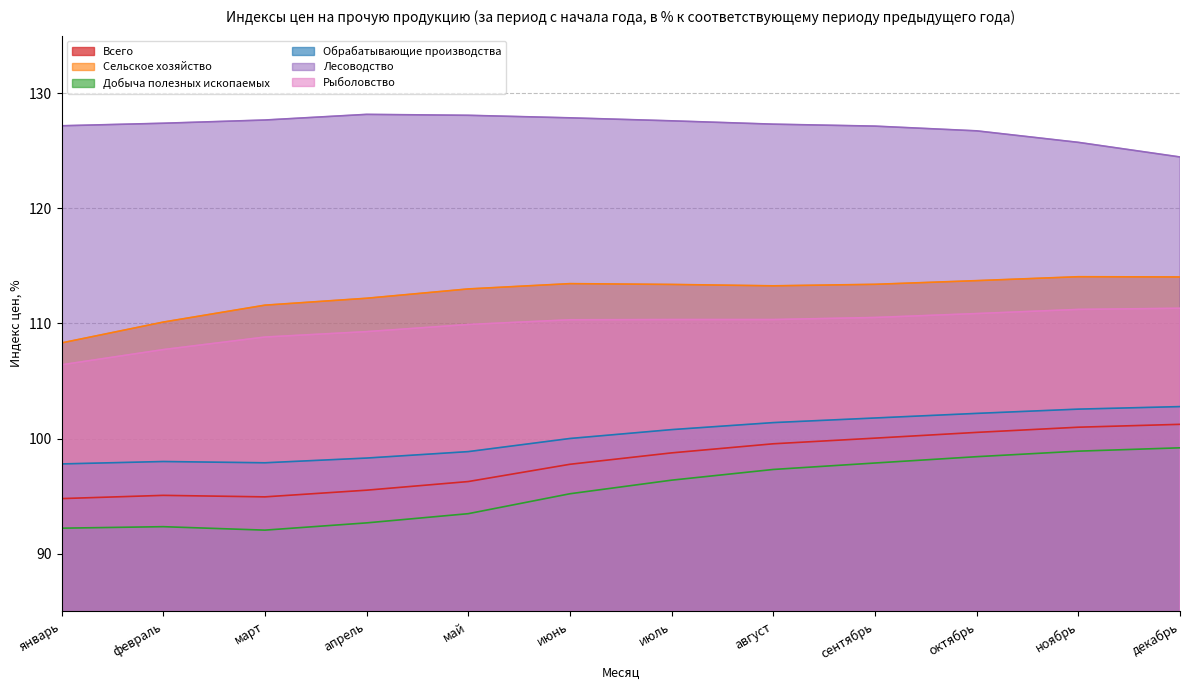

True or false: Рыболовство and Добыча полезных ископаемых intersect in this chart.

False